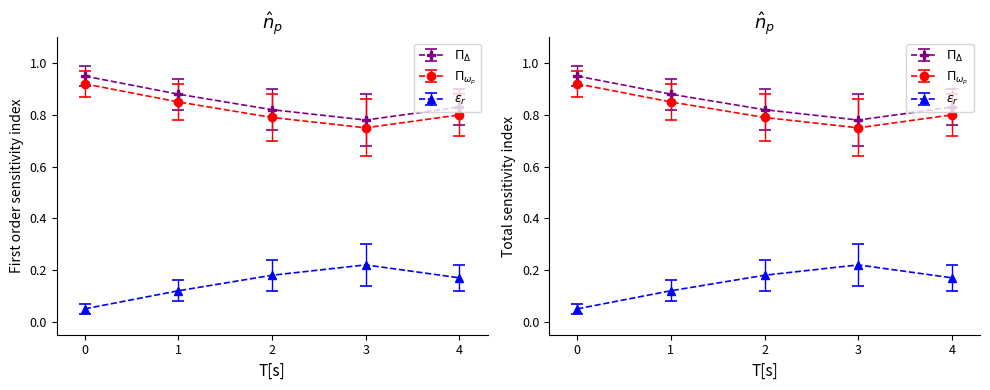

True or false: \Pi_\Delta and \varepsilon_r intersect in this chart.

False